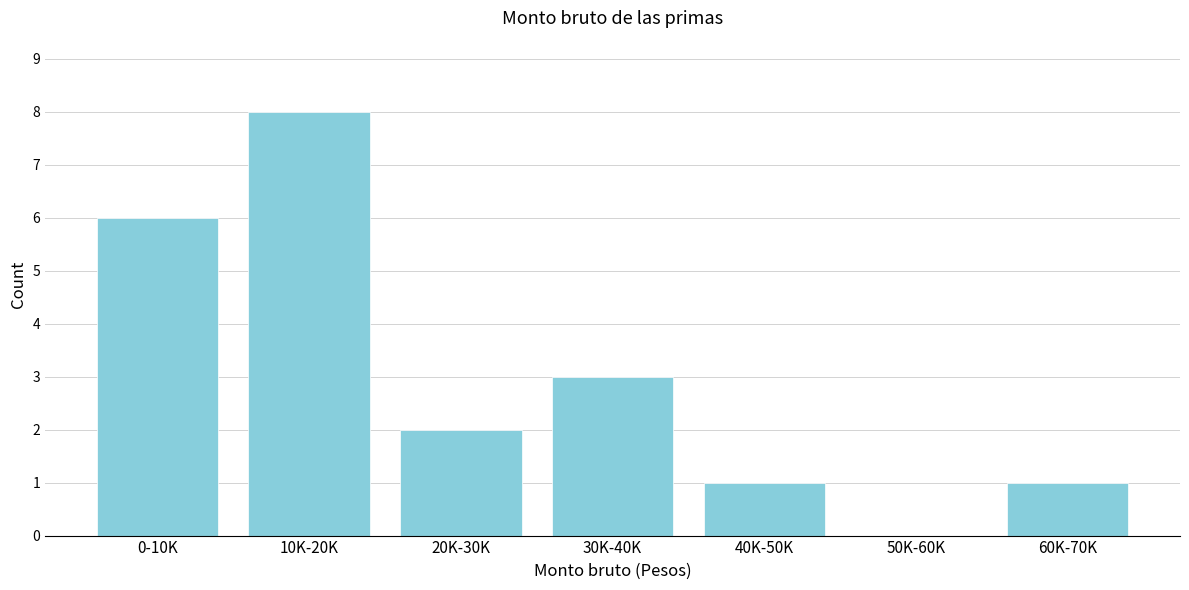

Reading left to right, list all the values displayed in this chart.

0-10K=6	10K-20K=8	20K-30K=2	30K-40K=3	40K-50K=1	50K-60K=0	60K-70K=1